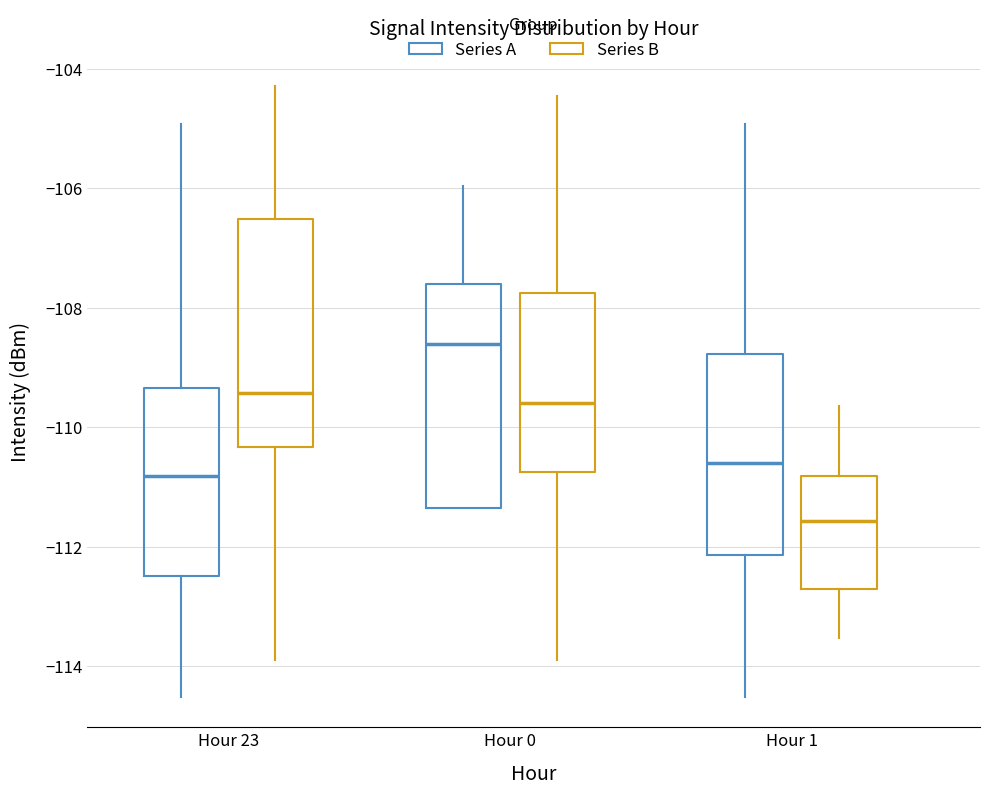

Reading left to right, transcribe this box plot: for each box, give where its median line is, the range the box spans, and where its two whiskers end, as read against the y-axis. The values are not printed on the chart, so give them approximately, as read against the axis.

Hour 23 (Series A): median -110.8, box -112.4 to -109.4, whiskers -114.6 to -105.0
Hour 23 (Series B): median -109.4, box -110.4 to -106.6, whiskers -114.0 to -104.2
Hour 0 (Series A): median -108.6, box -111.4 to -107.6, whiskers -111.4 to -106.0
Hour 0 (Series B): median -109.6, box -110.8 to -107.8, whiskers -114.0 to -104.4
Hour 1 (Series A): median -110.6, box -112.2 to -108.8, whiskers -114.6 to -105.0
Hour 1 (Series B): median -111.6, box -112.8 to -110.8, whiskers -113.6 to -109.6